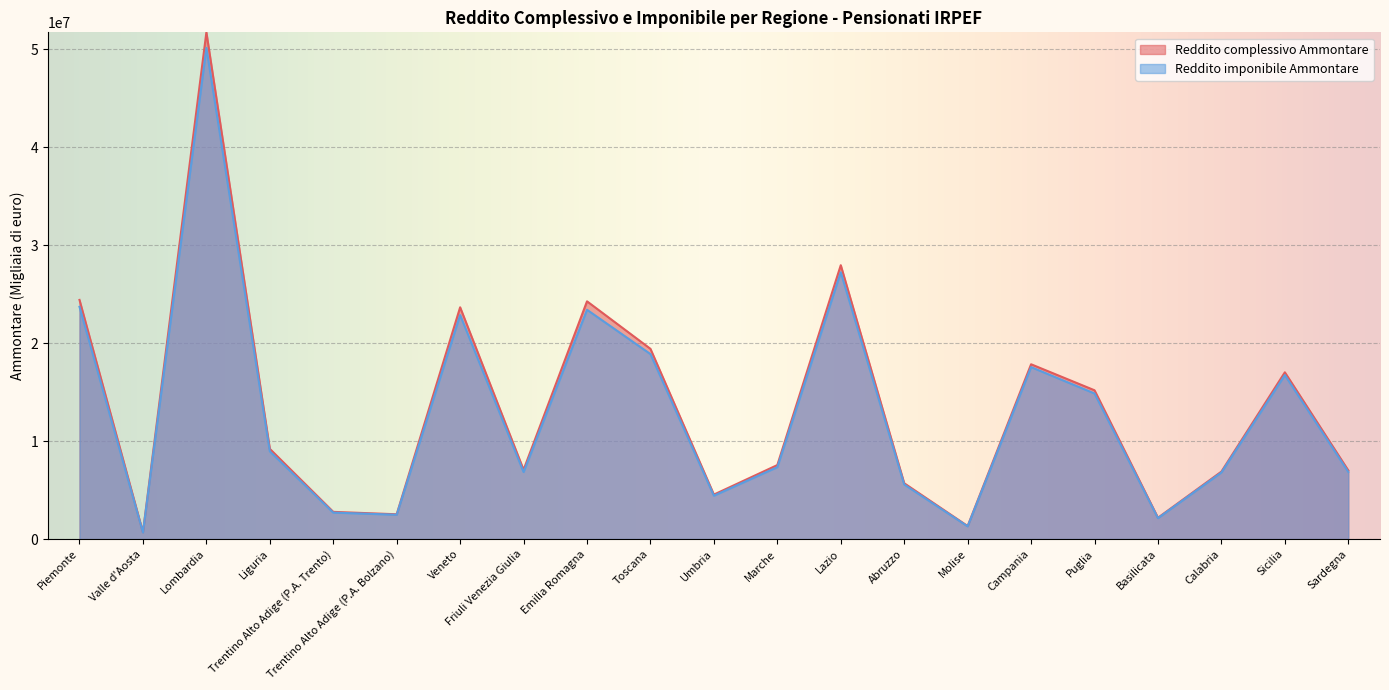

At which label does Reddito imponibile Ammontare reach its peak?

Lombardia